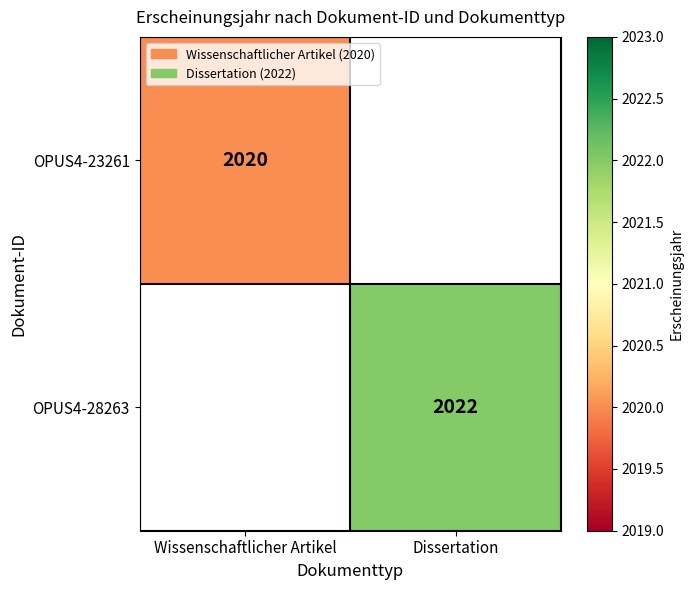

True or false: OPUS4-28263 has a value of 968 at Dissertation.

False